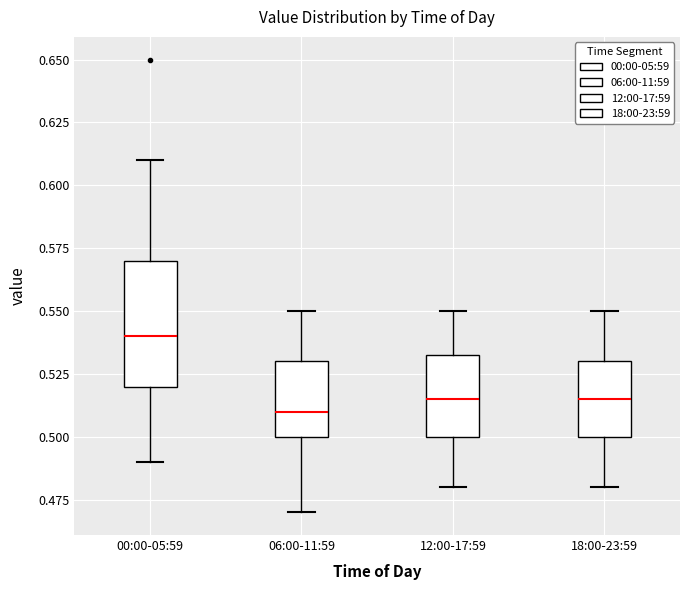

Reading left to right, transcribe this box plot: for each box, give where its median line is, the range the box spans, and where its two whiskers end, as read against the y-axis. The values are not printed on the chart, so give them approximately, as read against the axis.

00:00-05:59: median 0.540, box 0.520 to 0.570, whiskers 0.490 to 0.610
06:00-11:59: median 0.510, box 0.500 to 0.530, whiskers 0.470 to 0.550
12:00-17:59: median 0.515, box 0.500 to 0.535, whiskers 0.480 to 0.550
18:00-23:59: median 0.515, box 0.500 to 0.530, whiskers 0.480 to 0.550